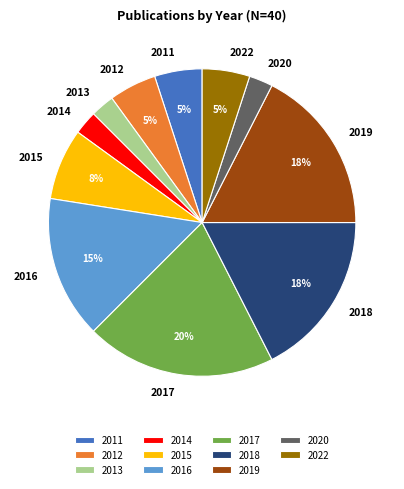

To the nearest percent, what is the average slice percentage?

9%